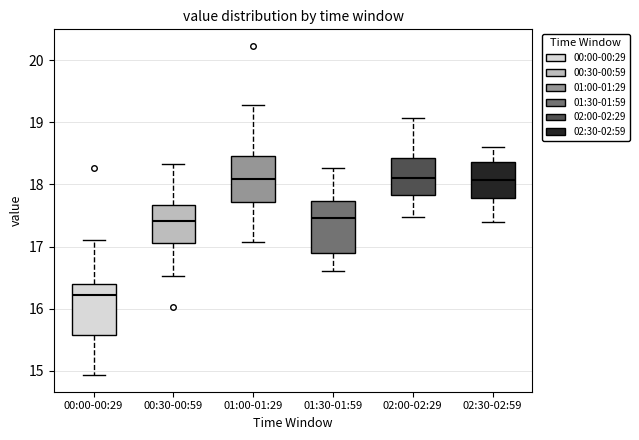

Reading left to right, read every box against the y-axis: the position of its median line, the range the box covers, and the ends of its whiskers. The values are not printed on the chart, so give them approximately, as read against the axis.

00:00-00:29: median 16.2, box 15.6 to 16.4, whiskers 14.9 to 17.1
00:30-00:59: median 17.4, box 17.1 to 17.7, whiskers 16.5 to 18.3
01:00-01:29: median 18.1, box 17.7 to 18.5, whiskers 17.1 to 19.3
01:30-01:59: median 17.5, box 16.9 to 17.7, whiskers 16.6 to 18.3
02:00-02:29: median 18.1, box 17.8 to 18.4, whiskers 17.5 to 19.1
02:30-02:59: median 18.1, box 17.8 to 18.4, whiskers 17.4 to 18.6